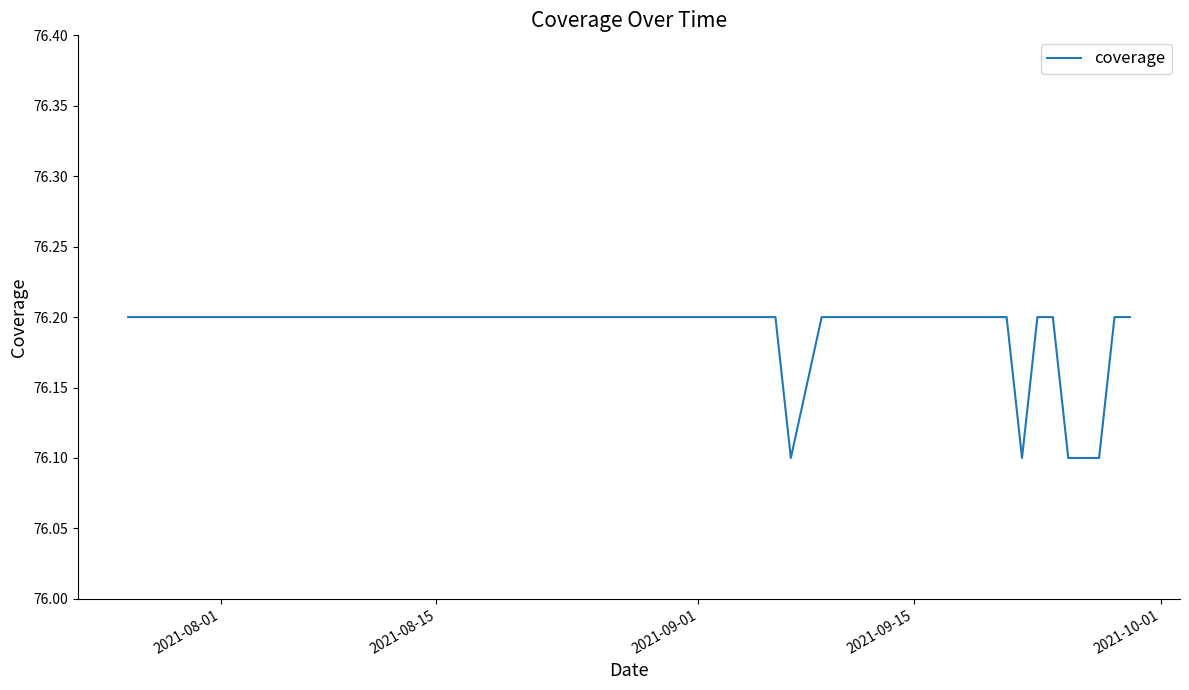

What is the greatest value displayed?

76.2